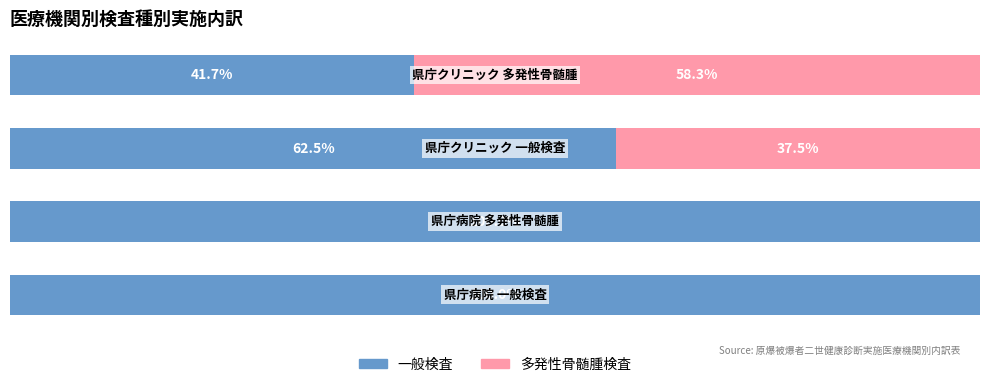

Does the chart contain any negative values?

No